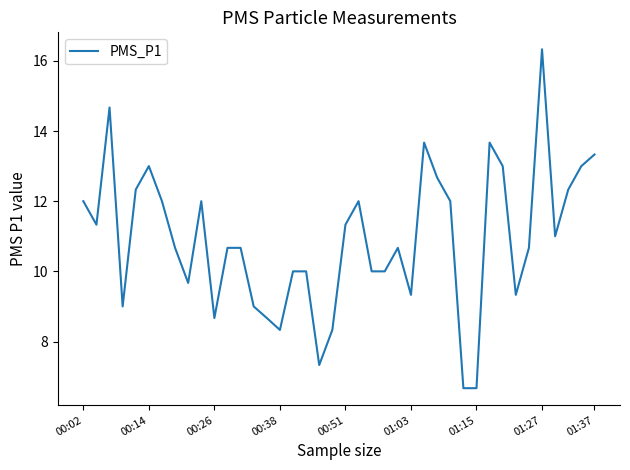

What is the greatest value displayed?

16.3